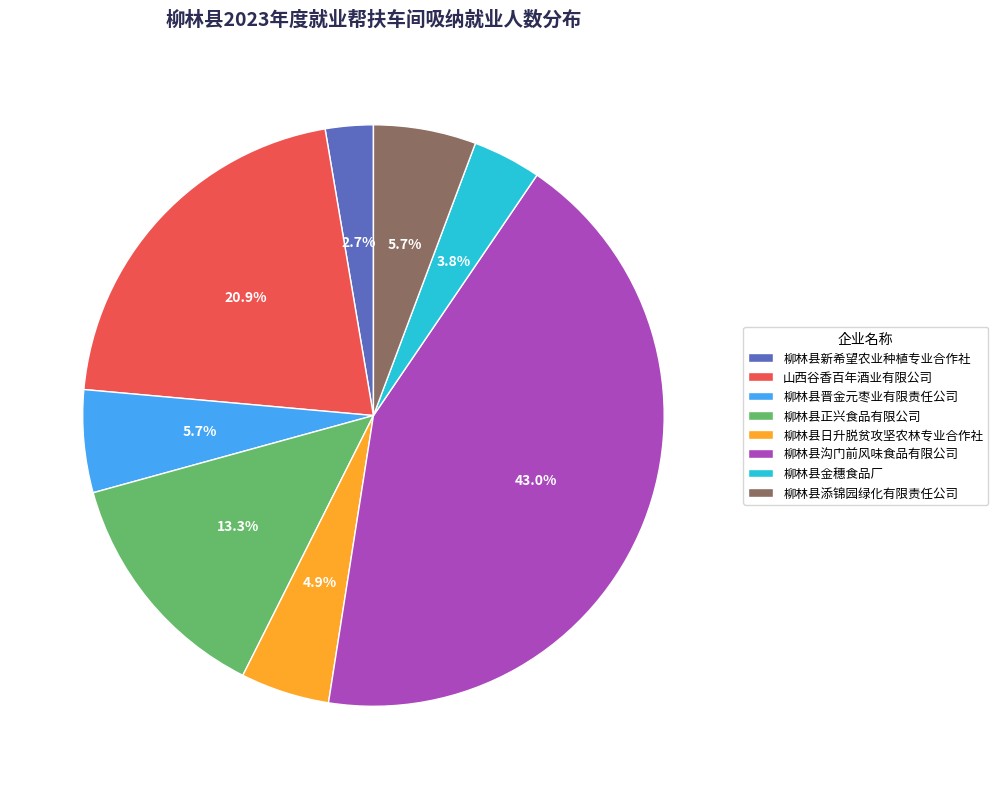

True or false: 柳林县添锦园绿化有限责任公司 accounts for 6% of the total.

True